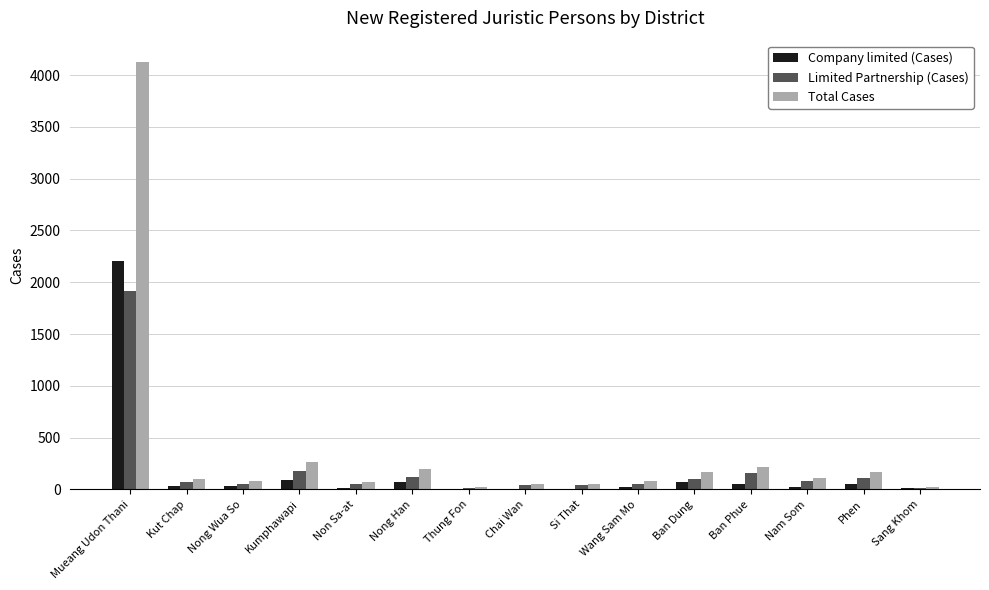

The value of Total Cases at Ban Phue is 219. True or false?

True